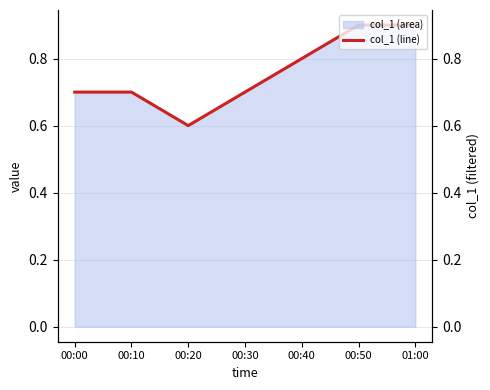

What is the smallest value displayed?

0.6